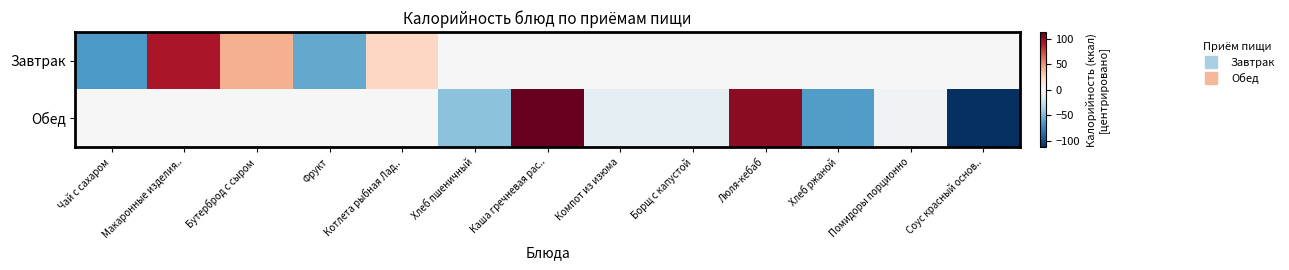

At Чай с сахаром, list the series in order from largest to smallest.

Обед, Завтрак